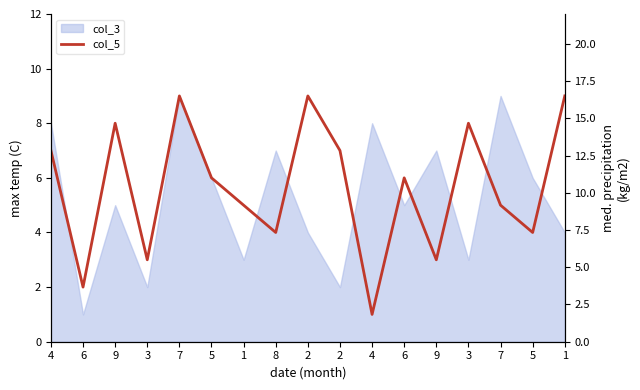

Reading left to right, list all the values displayed in this chart.

7	2	8	3	9	6	5	4	9	7	1	6	3	8	5	4	9